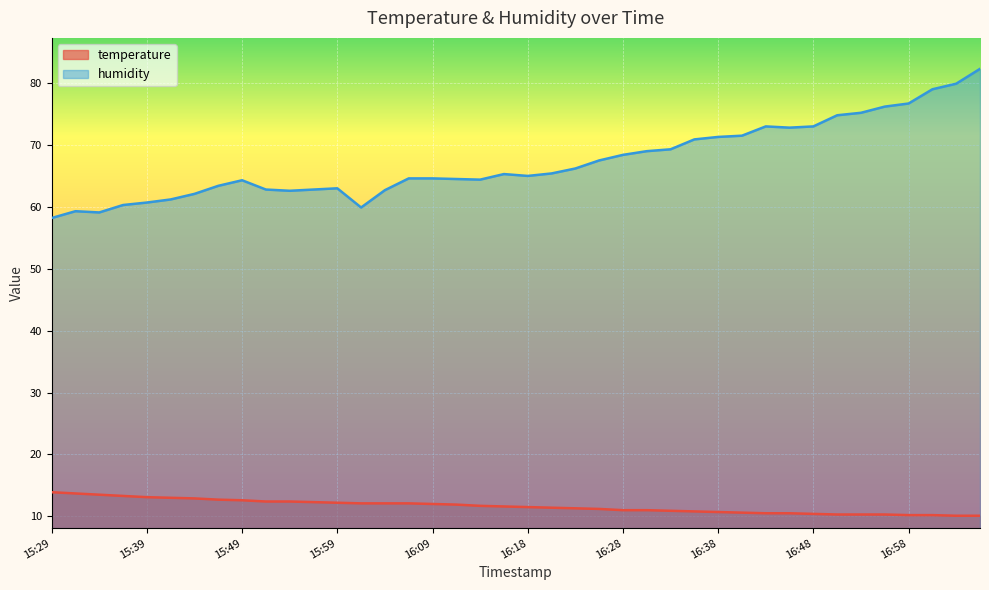

At how many categories does at least one series exceed 33?

40